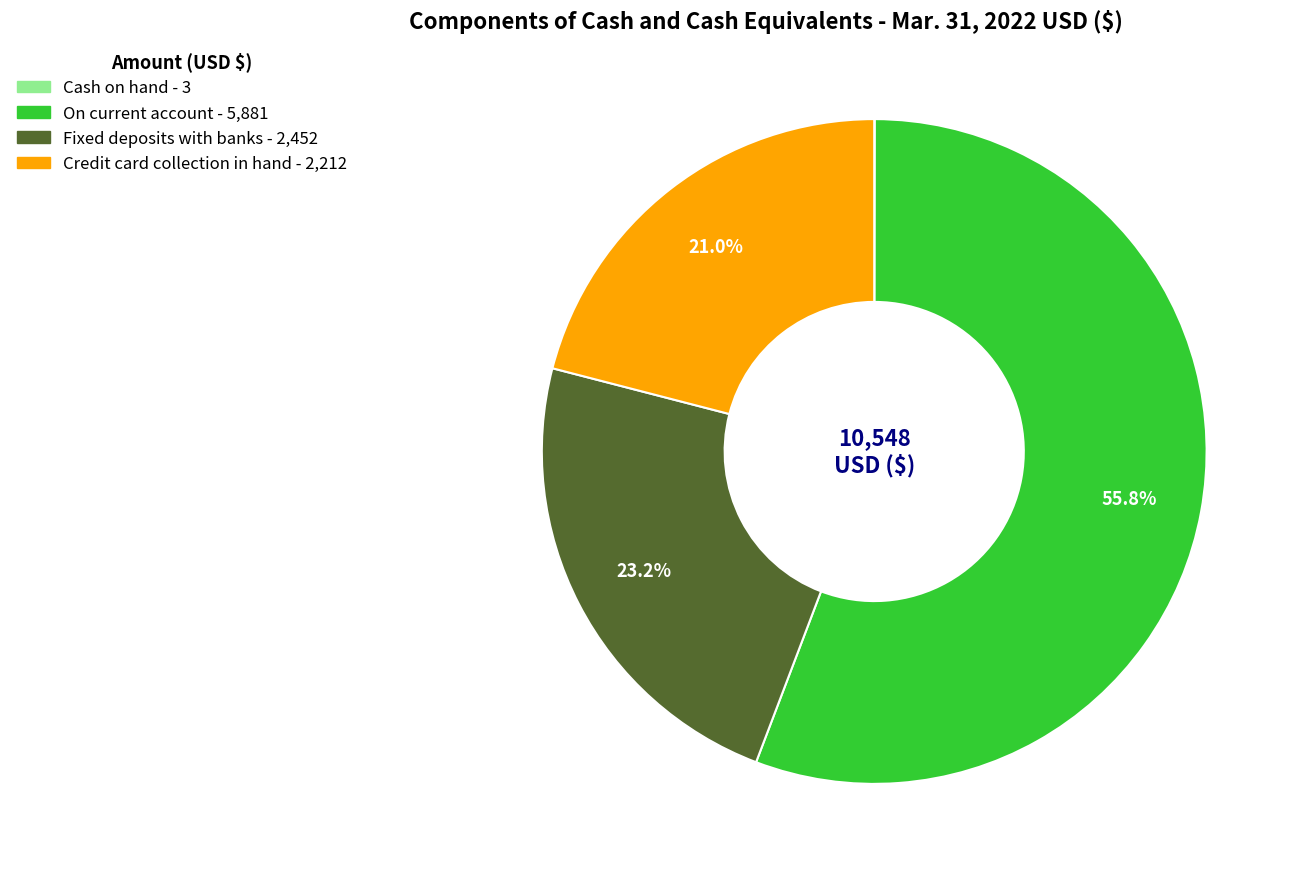

Is there a majority slice in this chart?

Yes